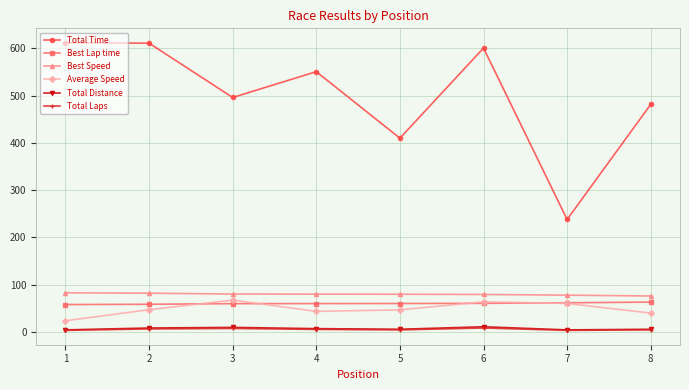

What is the total value across all series at 5?

604.7